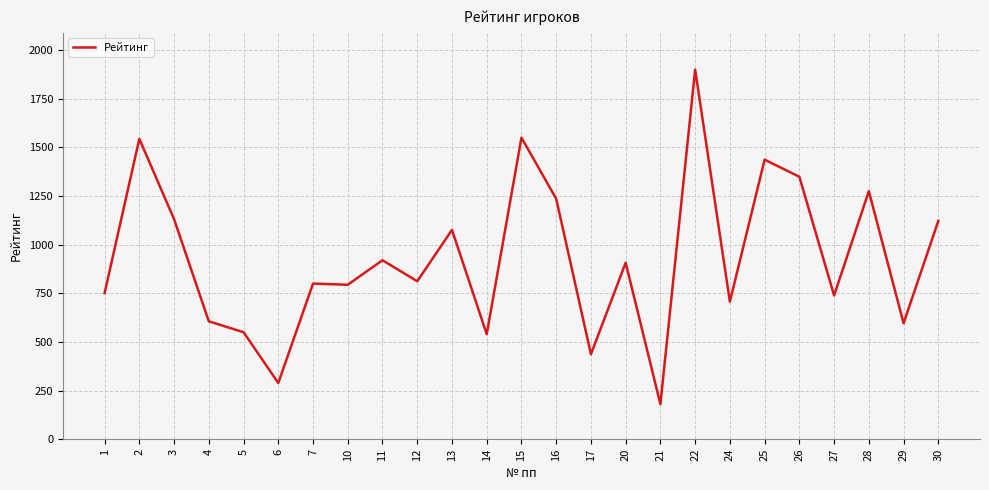

What is the sum of all values?

23248